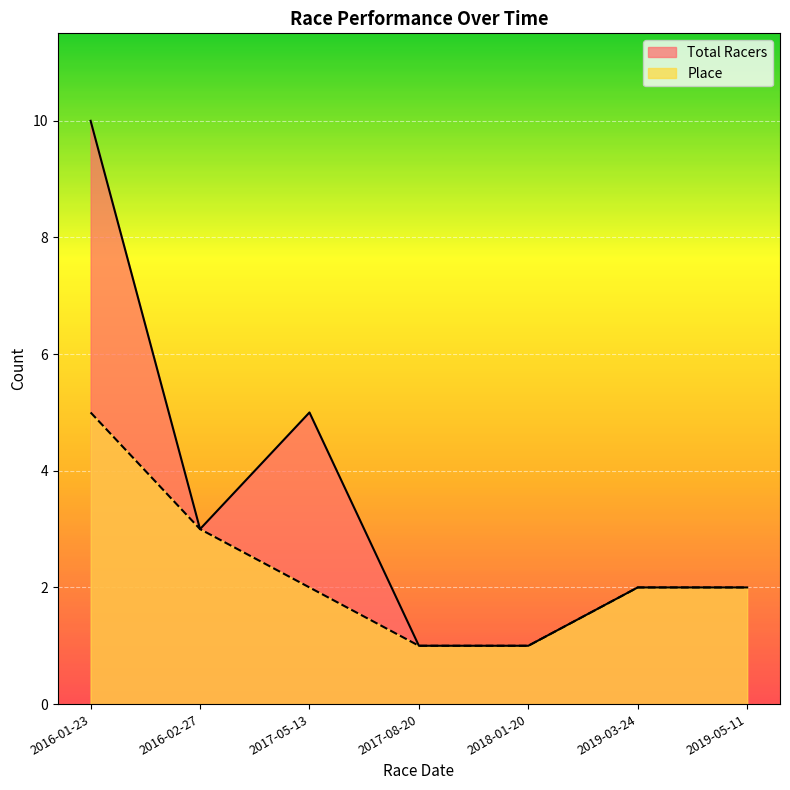

Where is Total Racers nearest to the value 5?

2017-05-13